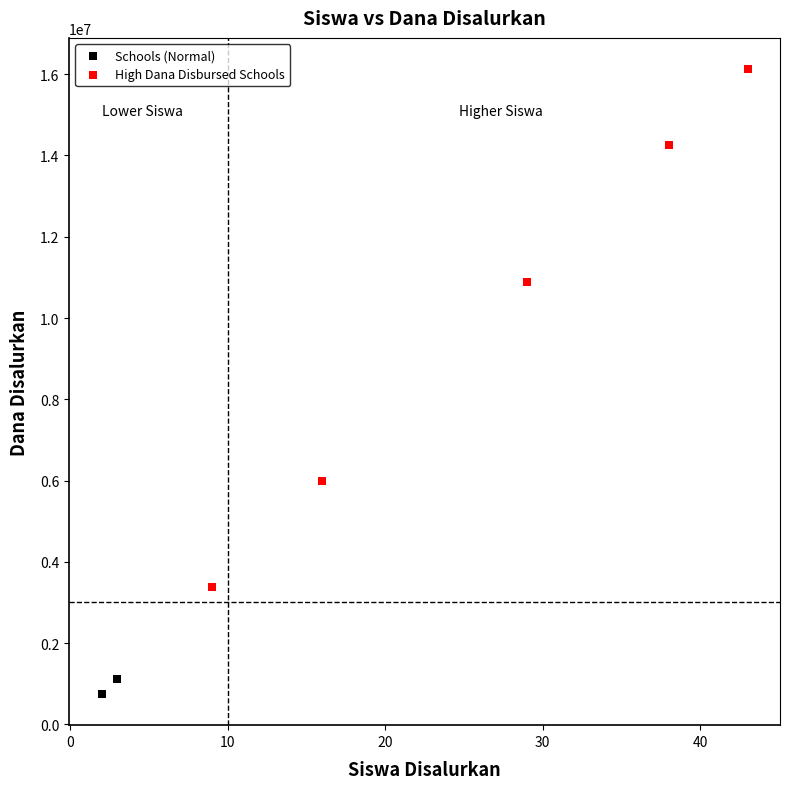

Which series contains the highest Y value?

High Dana Disbursed Schools